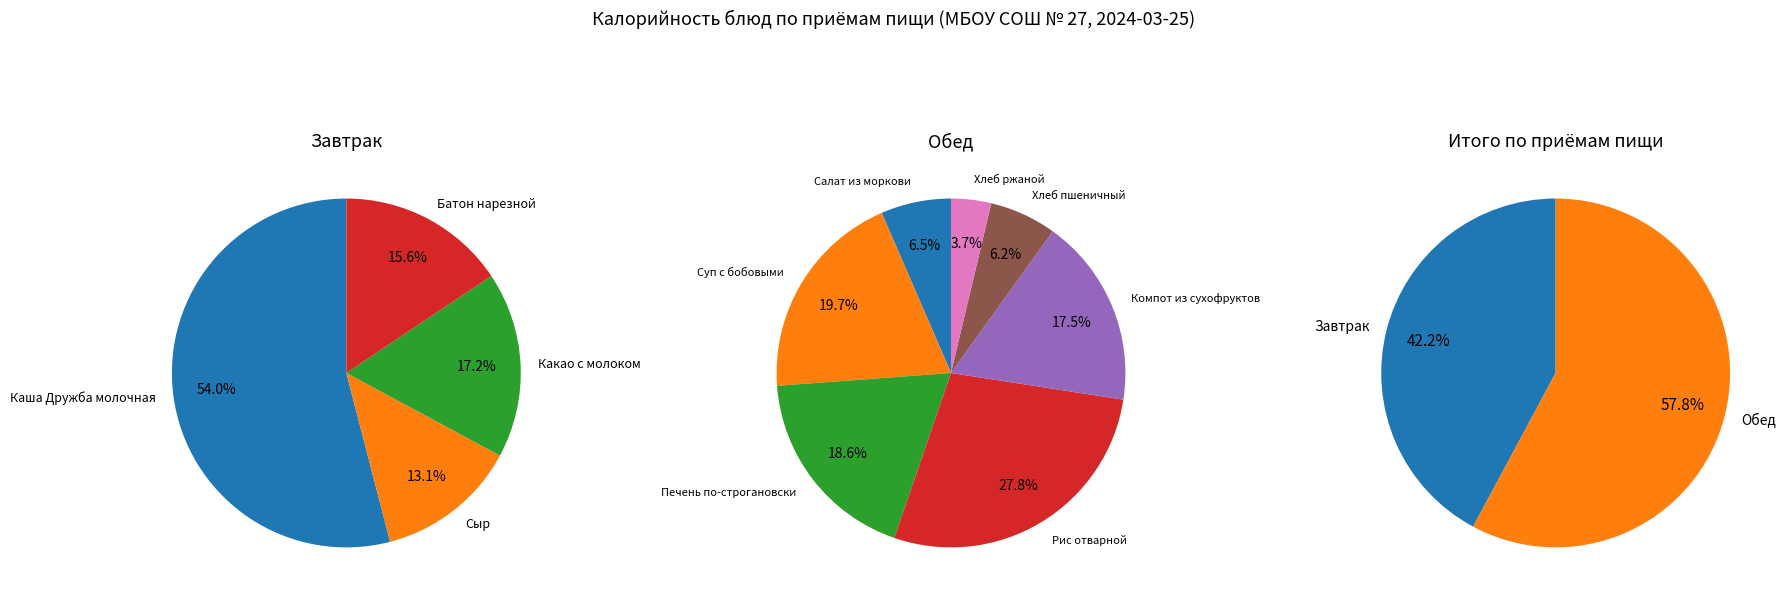

What is the change in value from Рис отварной to Хлеб пшеничный?

-162.9